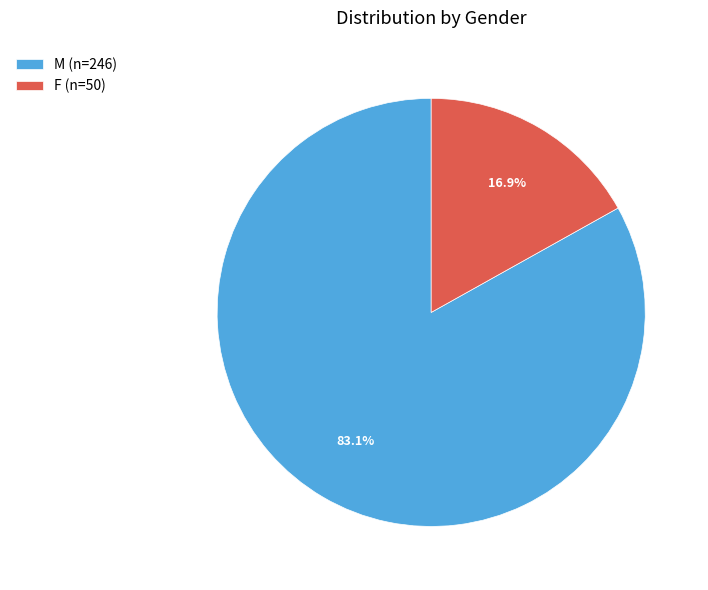

To the nearest percent, what is the average slice percentage?

50%